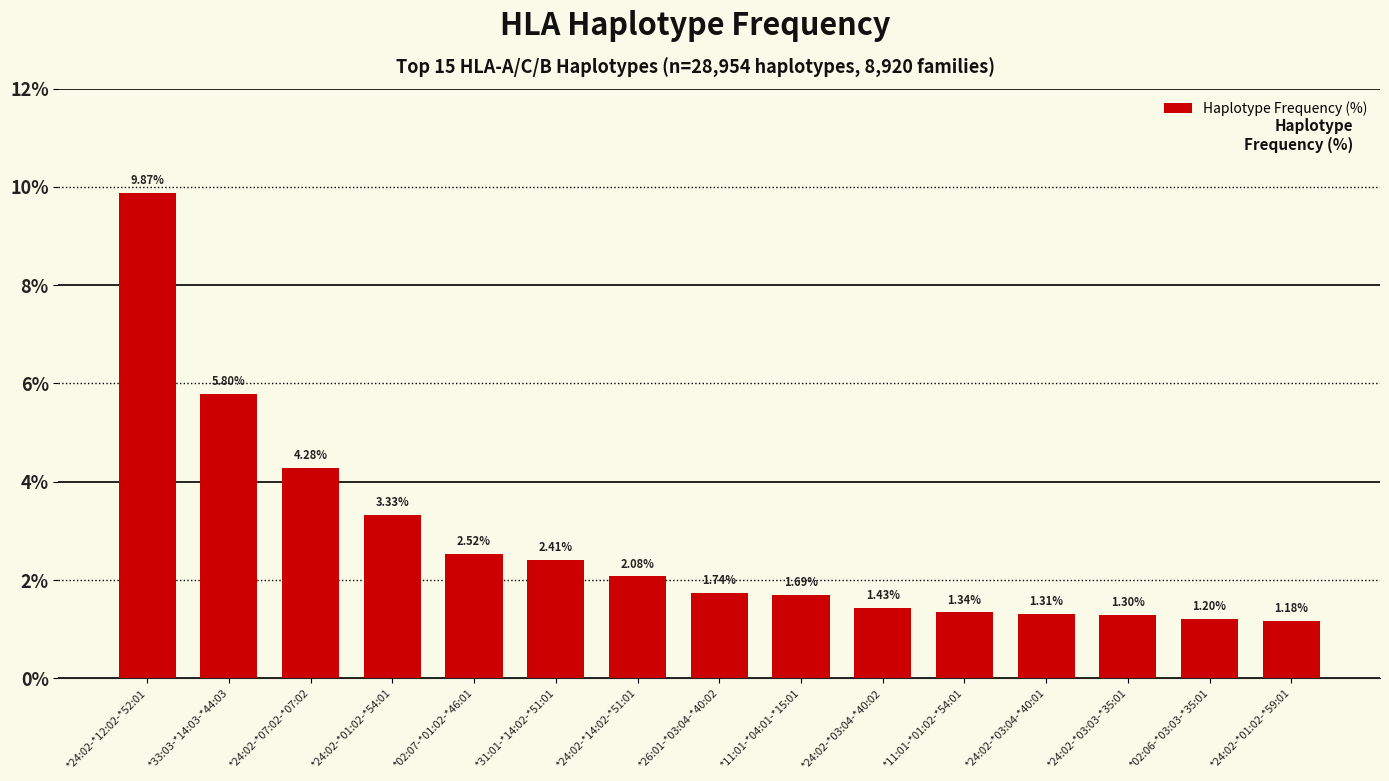

What is the difference between the maximum and minimum values?

8.7